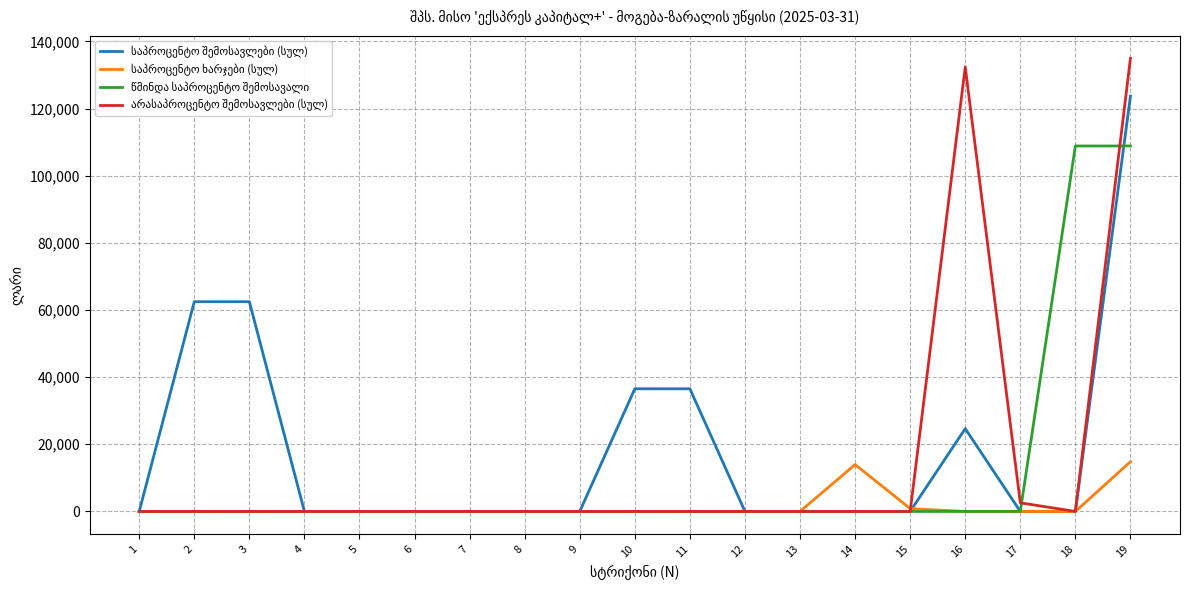

At which category is the sum across all series the highest?

19